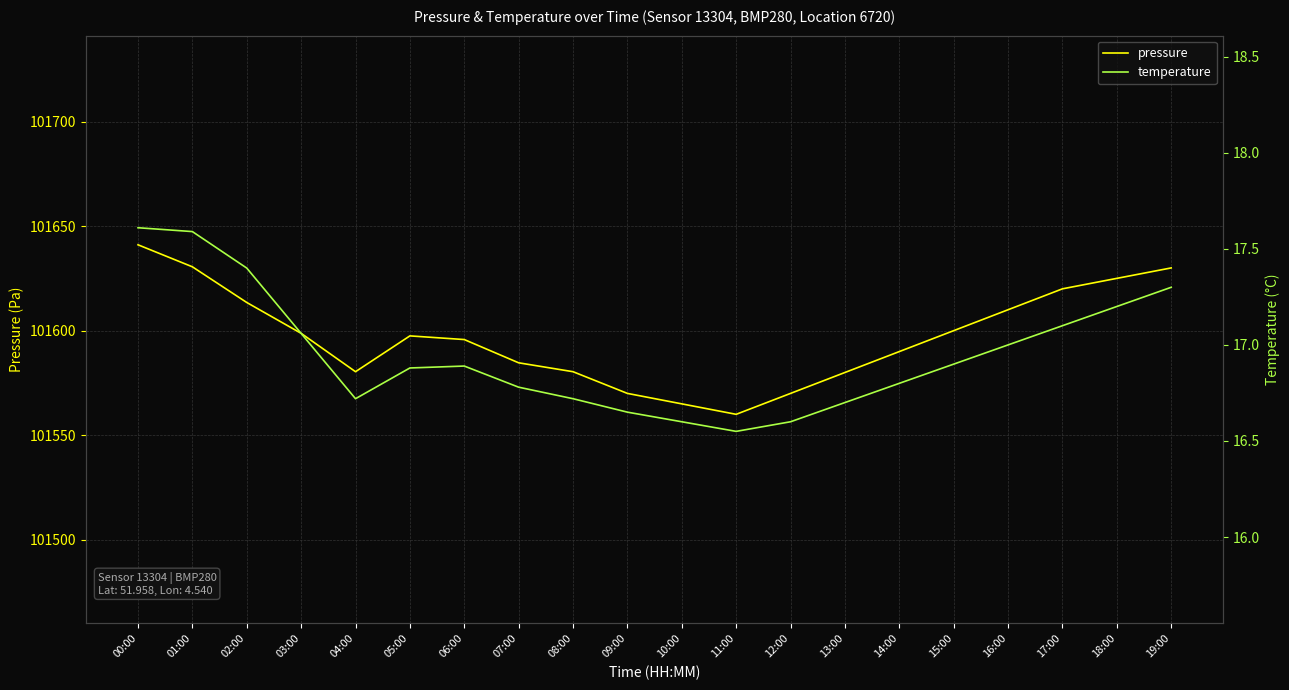

True or false: pressure and temperature cross at least once.

False